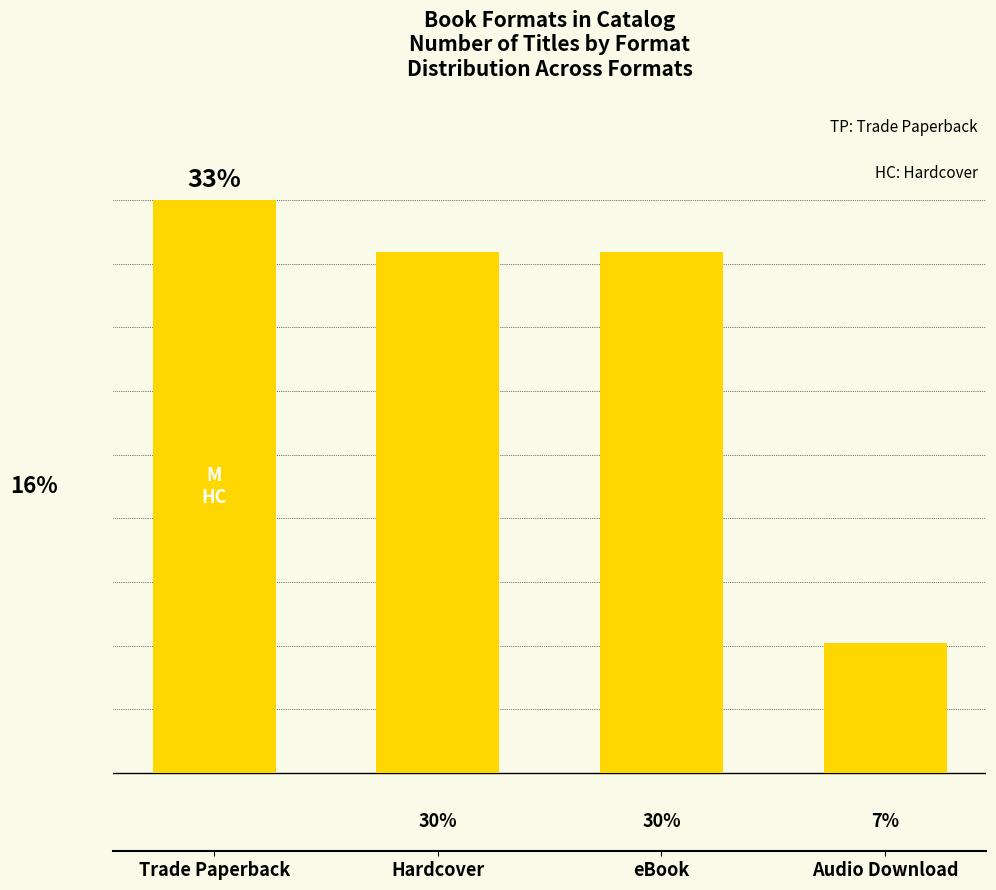

Between eBook and Hardcover, which is larger?

eBook